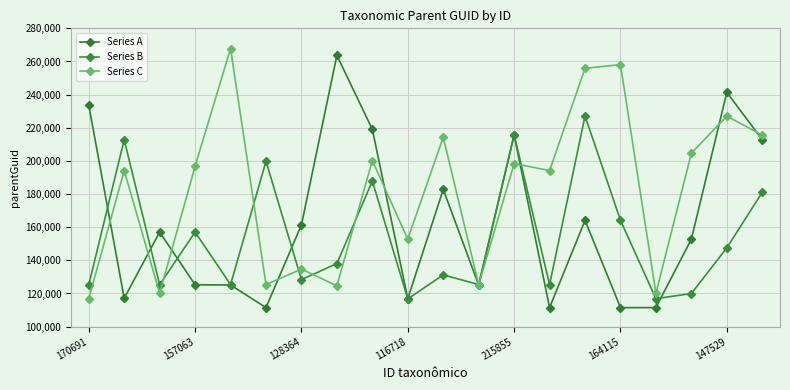

What is the value of the Series B point at the 2nd from the left?

212766